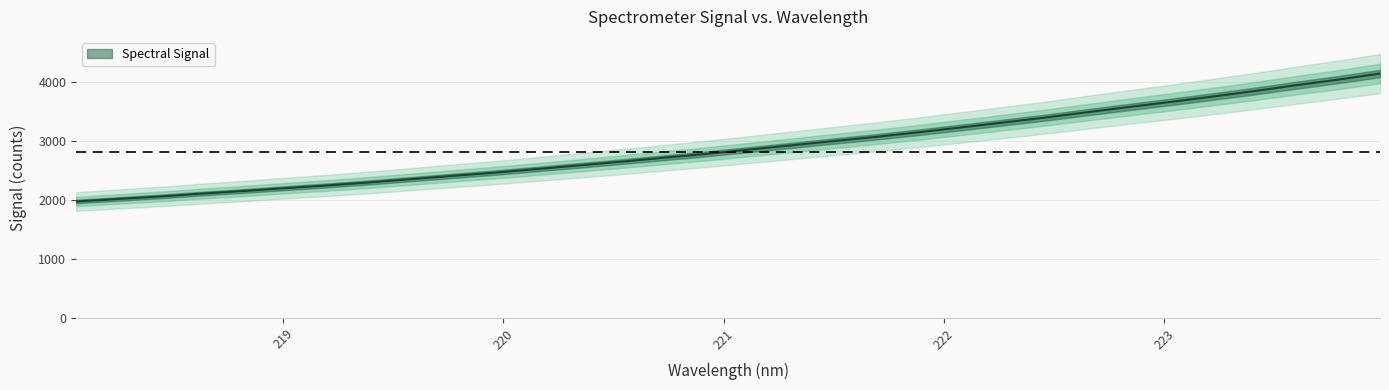

How many values are below 2853?

16